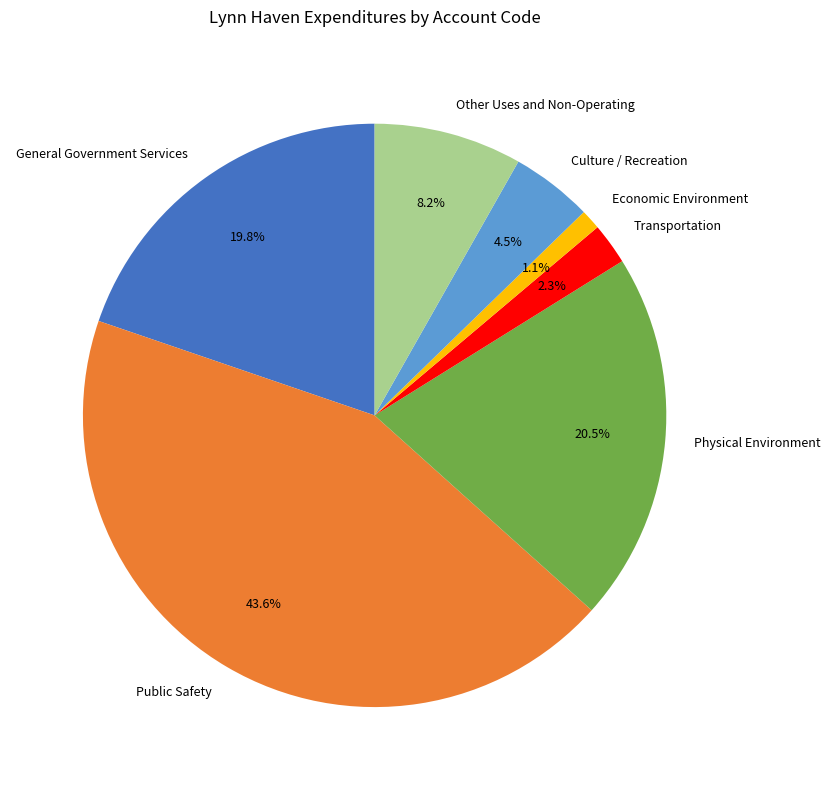

Rank the categories by value from lowest to highest.

Economic Environment, Transportation, Culture / Recreation, Other Uses and Non-Operating, General Government Services, Physical Environment, Public Safety